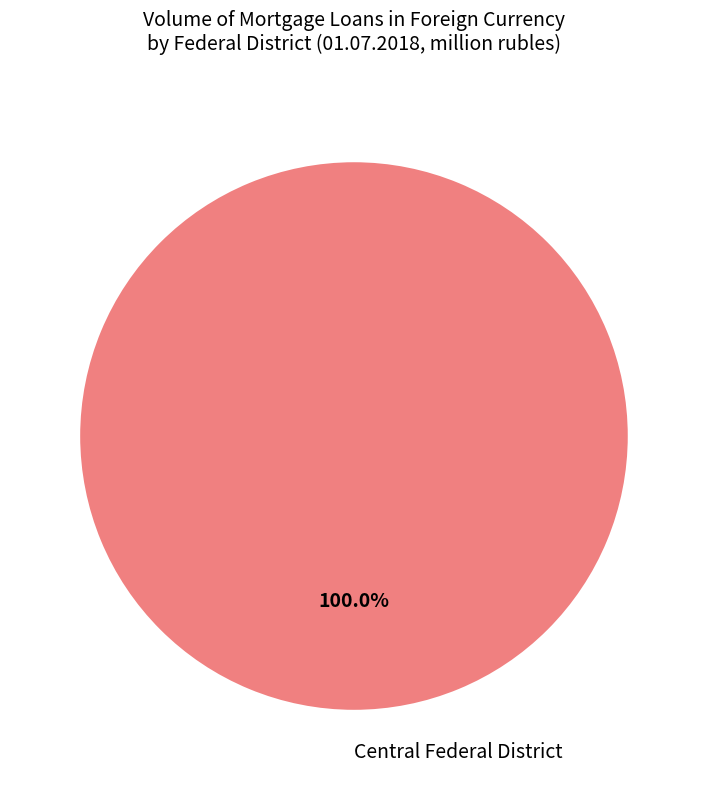

Is there any slice that represents more than half of the pie?

Yes